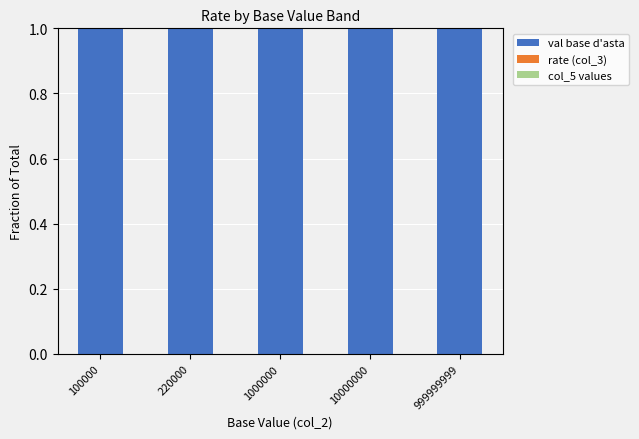

The value of val base d'asta at 1000000 is 0.5. True or false?

False